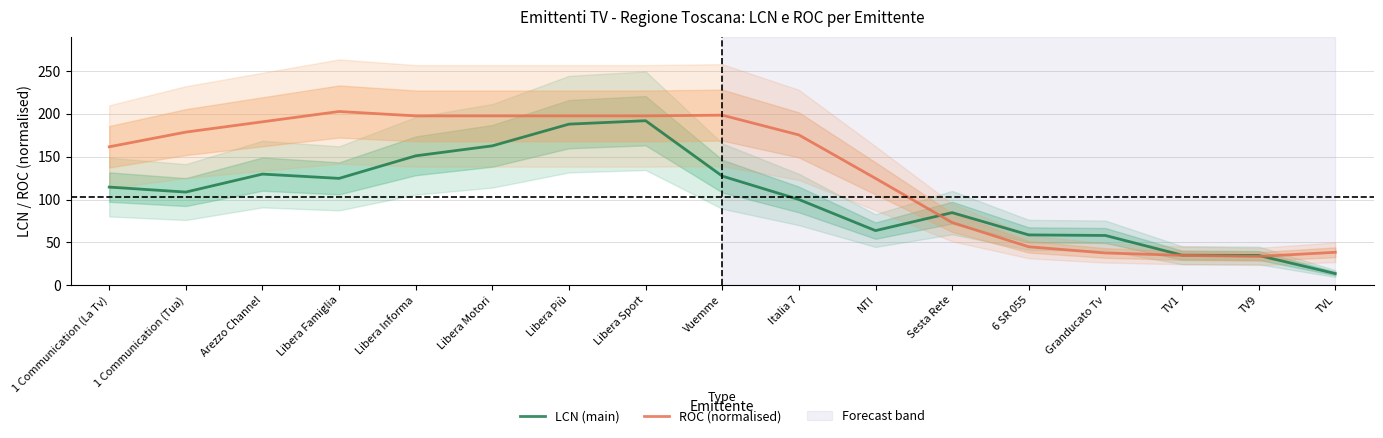

At which label does LCN (main) reach its minimum?

TVL